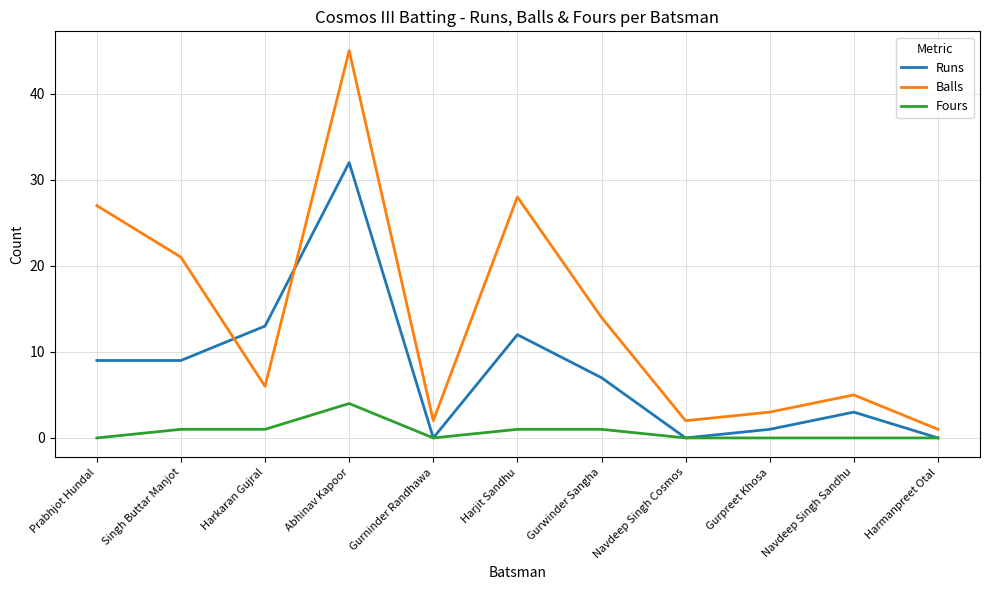

True or false: Balls has a value of 18 at Prabhjot Hundal.

False